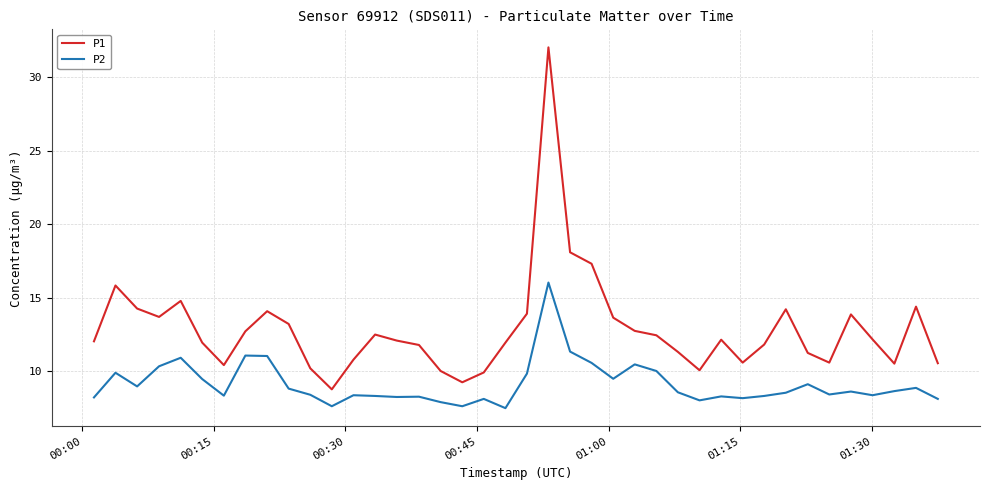

What is the lowest value of the P1 series?

8.8